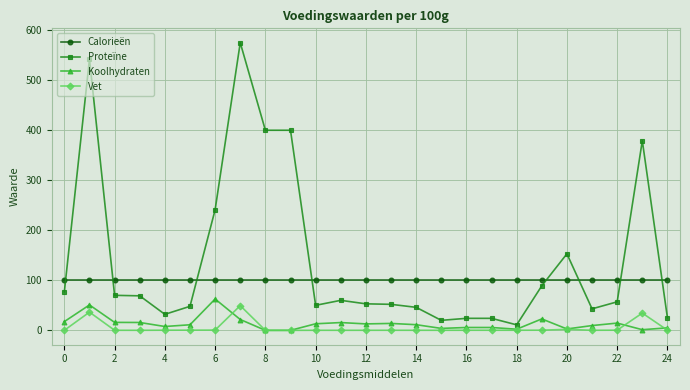

What is the difference between the maximum and minimum values in the Koolhydraten series?

62.6